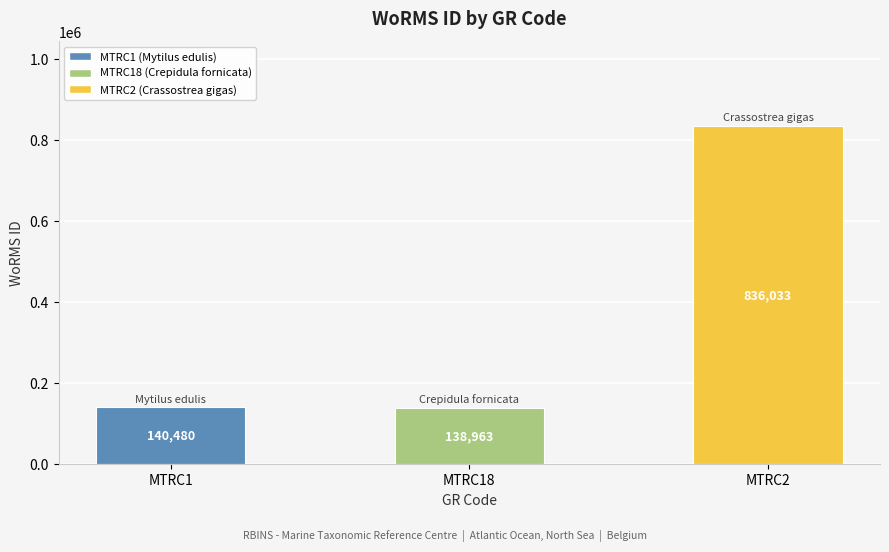

What is the value of the 3rd bar from the left?

836033